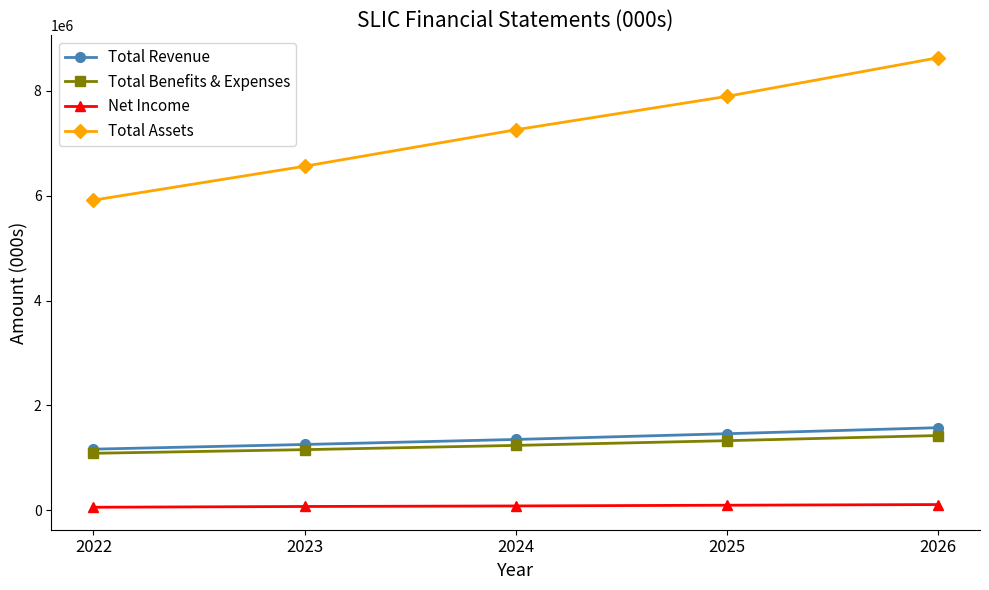

Which series has the widest spread of values?

Total Assets